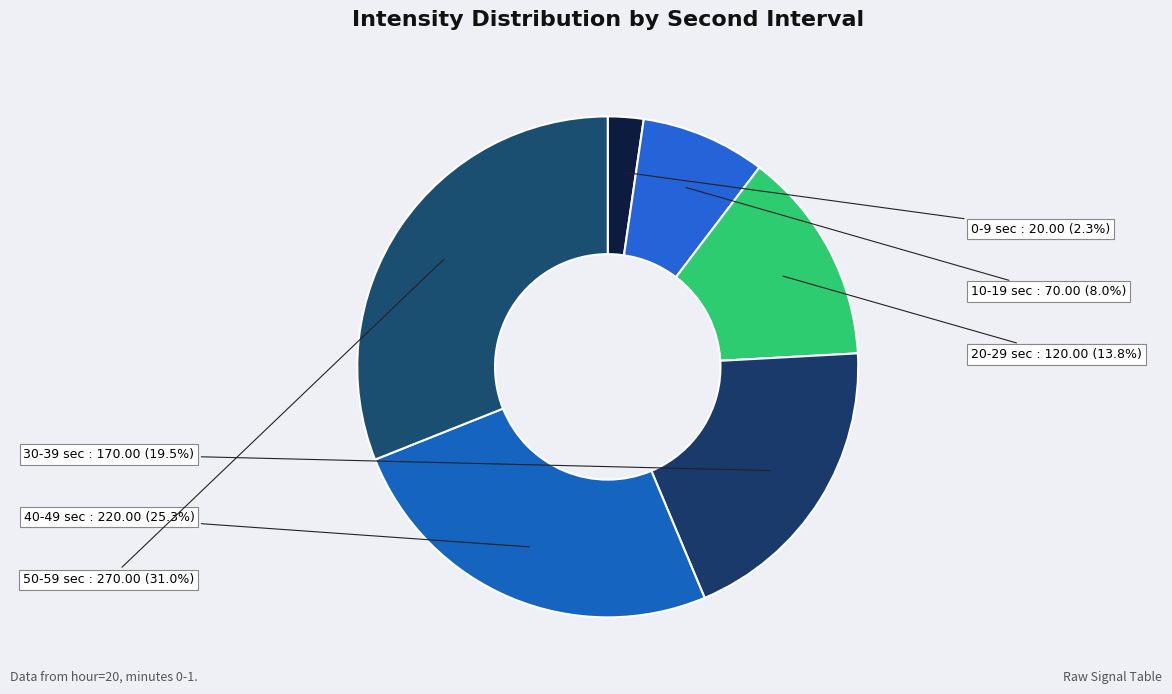

Which category has the biggest portion of the pie?

50-59 sec